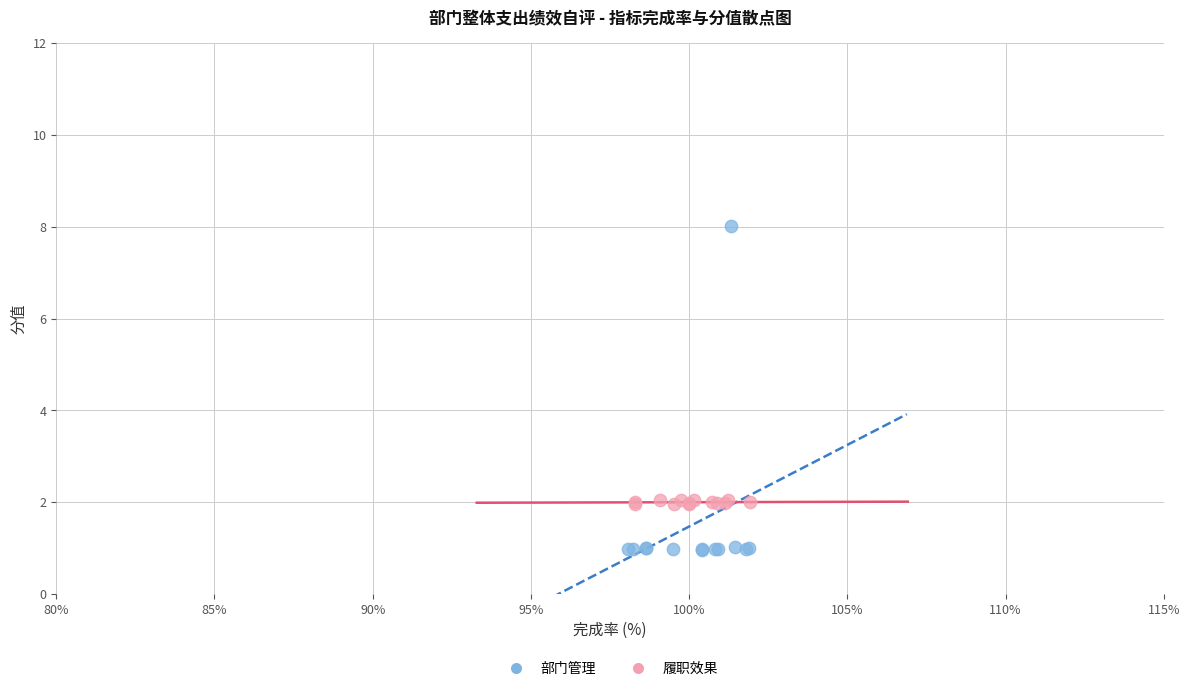

Which series has the widest spread of Y values?

部门管理